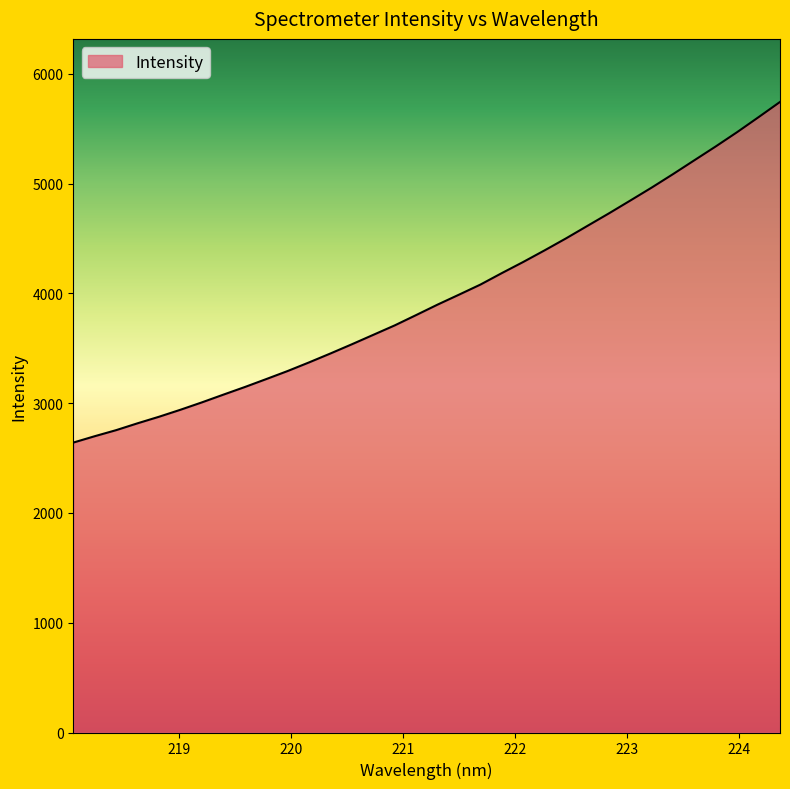

What is the smallest value displayed?

2640.4